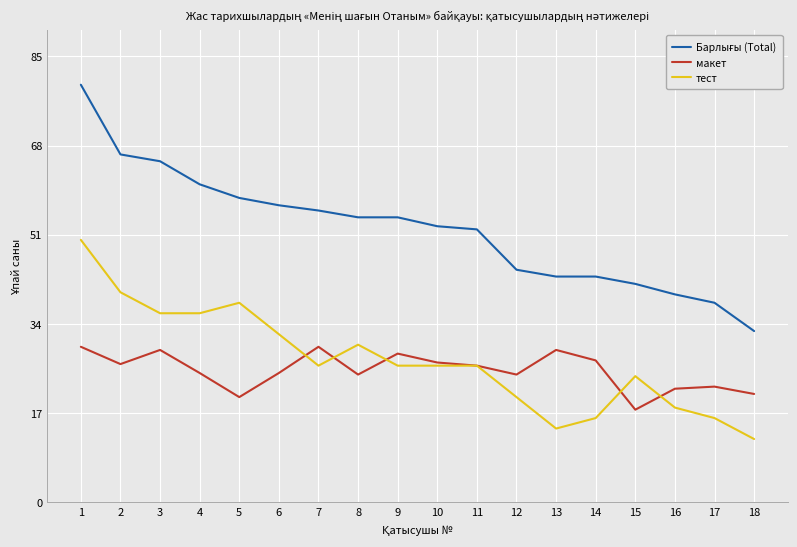

What is the difference between the highest and lowest values at 2?

40.0